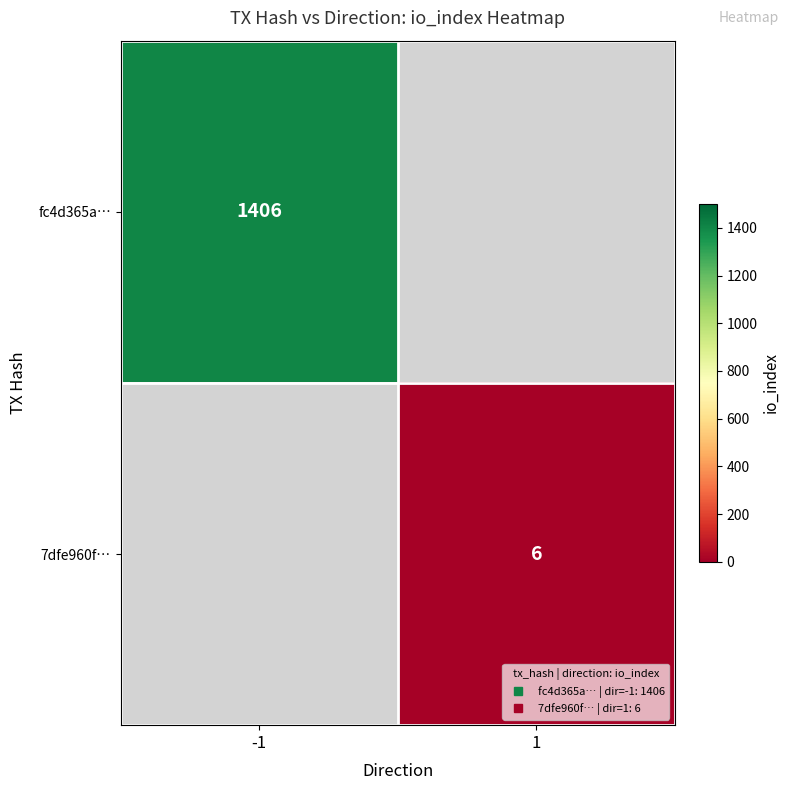

The fc4d365a… series shows 970.6 at -1. True or false?

False